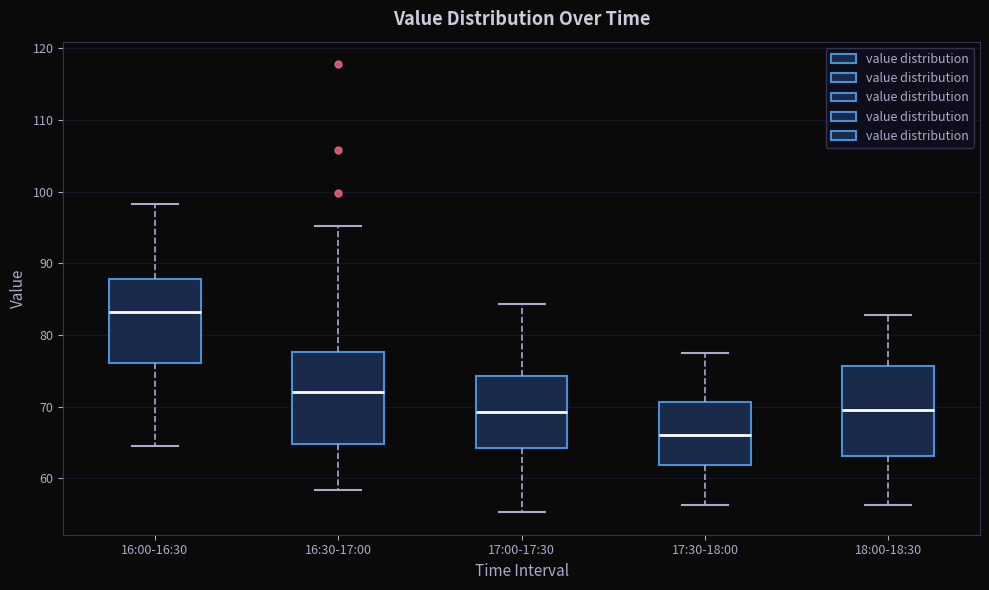

Which box has the lowest median line?

17:30-18:00